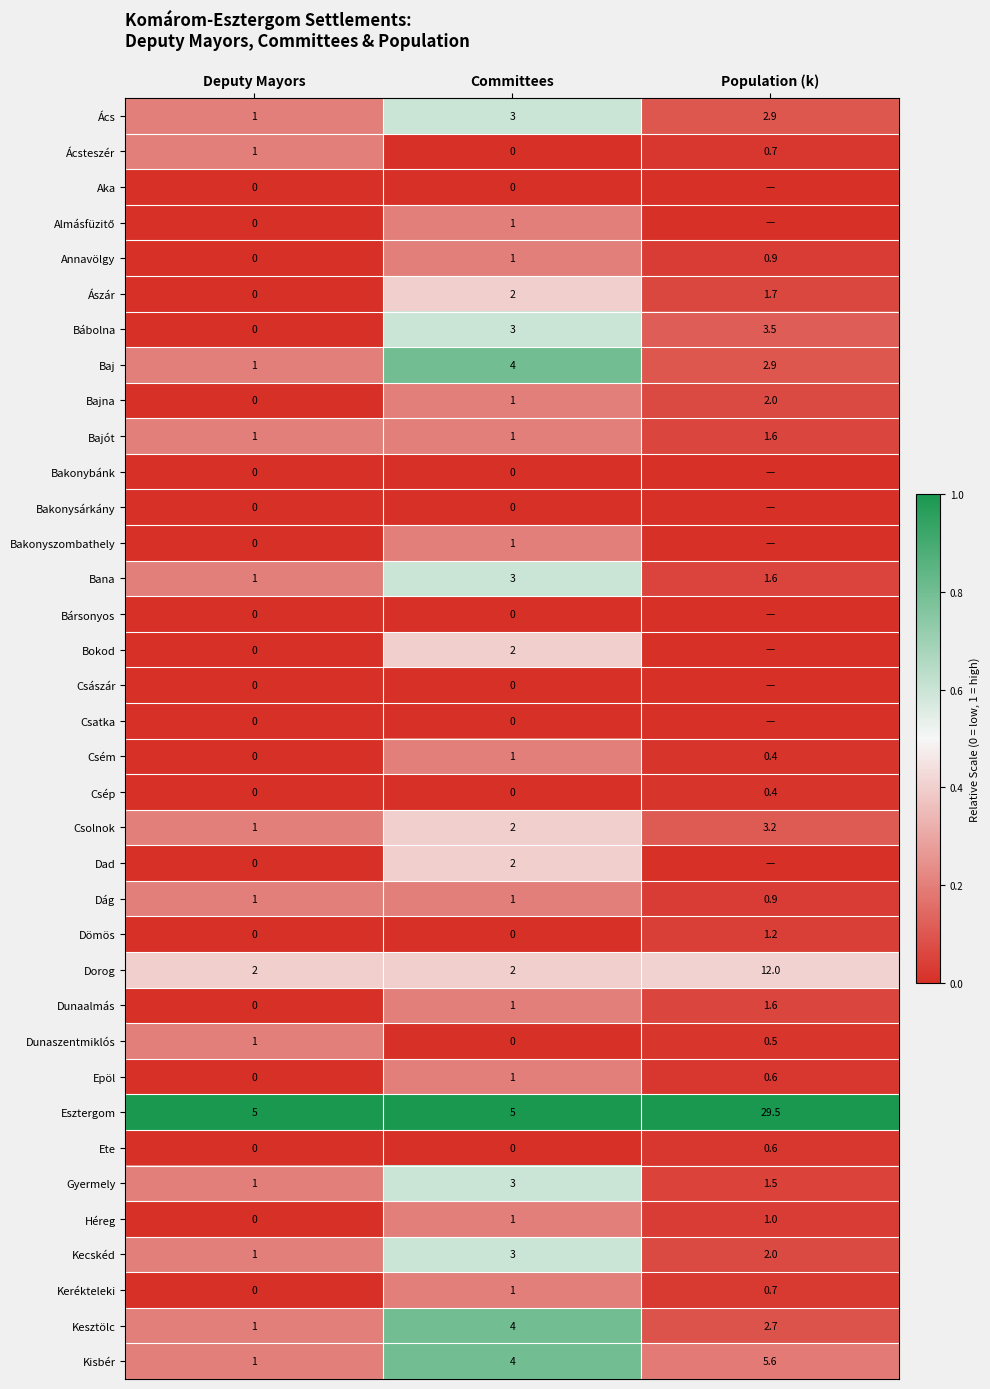

Which category has the lowest value across all series?

Committees